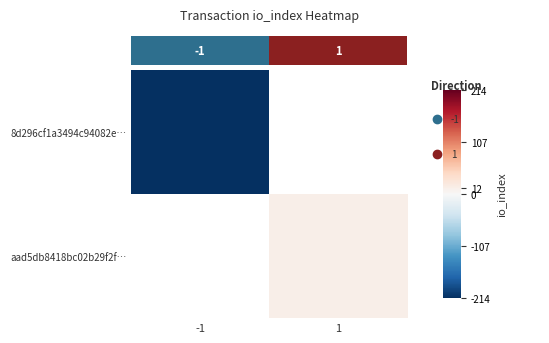

What is the maximum value shown in the chart?

12.0